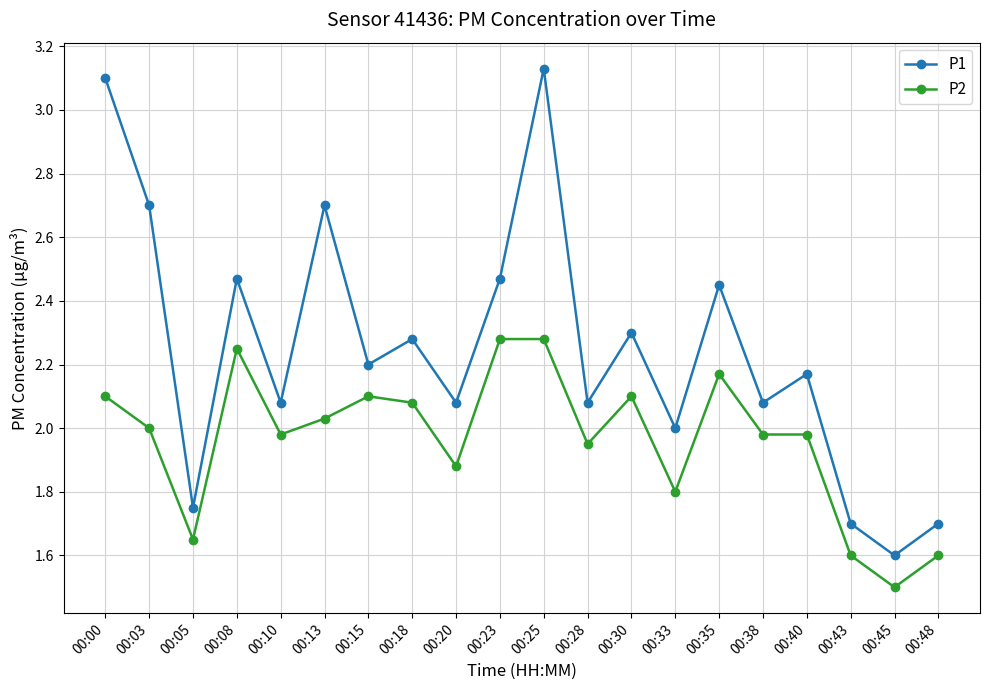

What is the minimum value for P2?

1.5